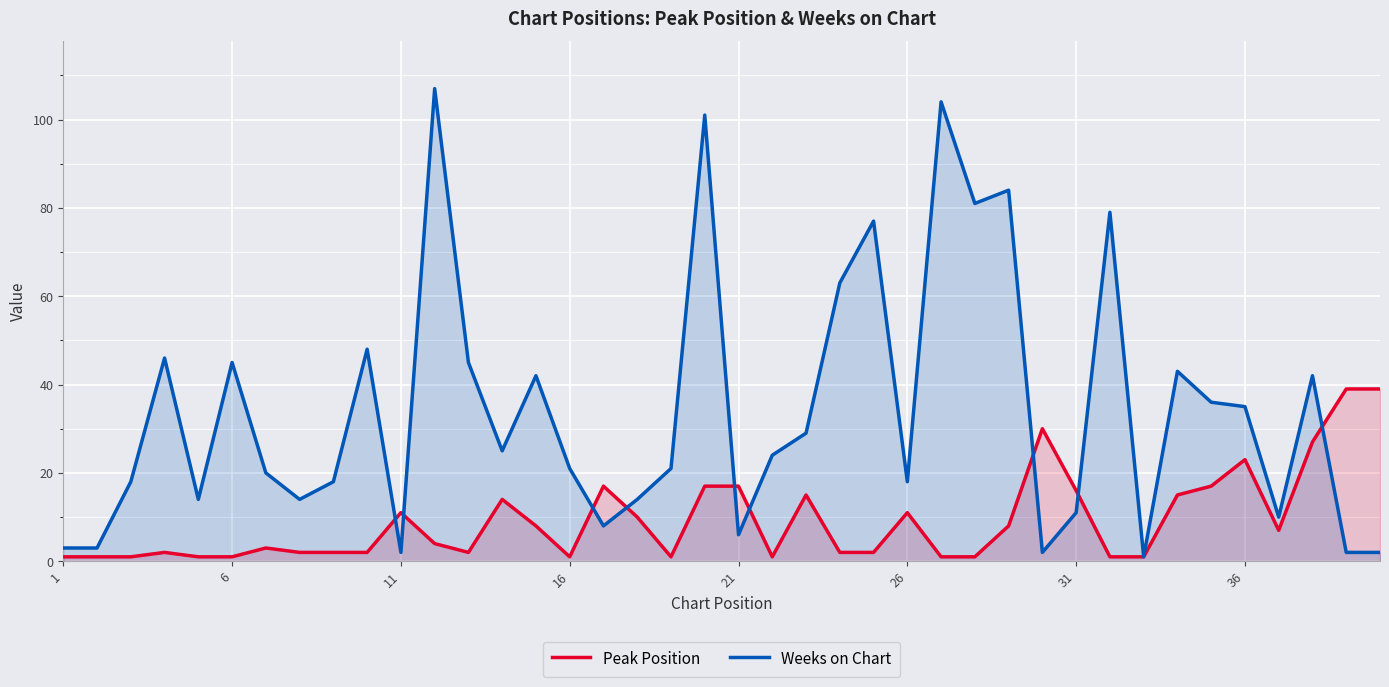

Which series has the widest spread of values?

Weeks on Chart